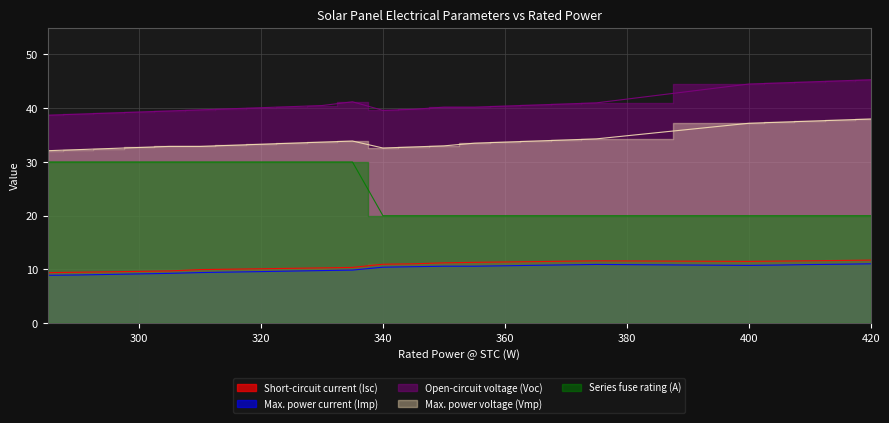

What is the sum of the Max. power voltage (Vmp) values at 315 and 330?

66.8